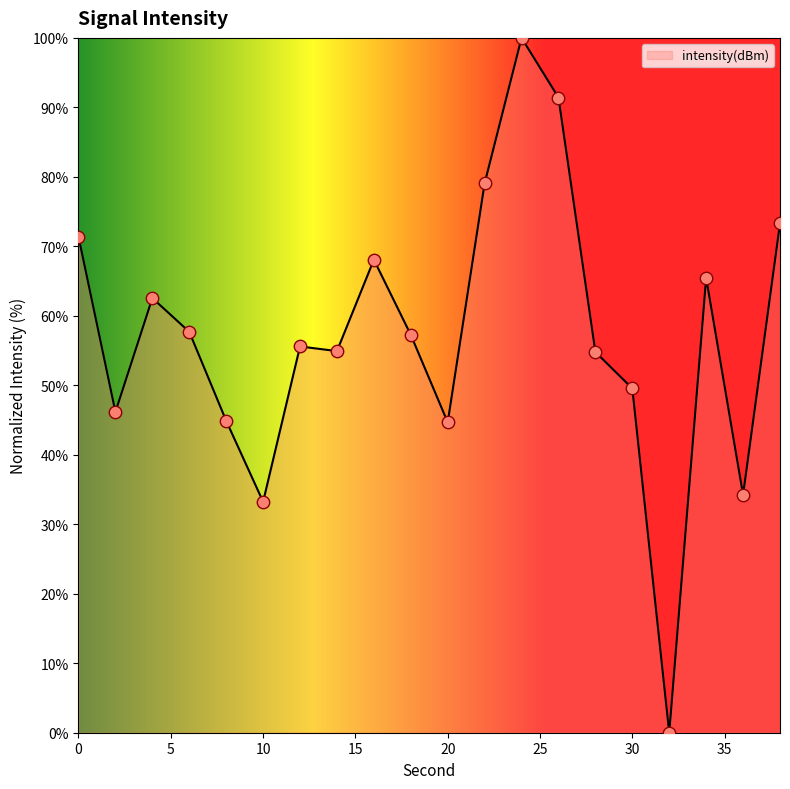

What is the maximum value shown in the chart?

100.0